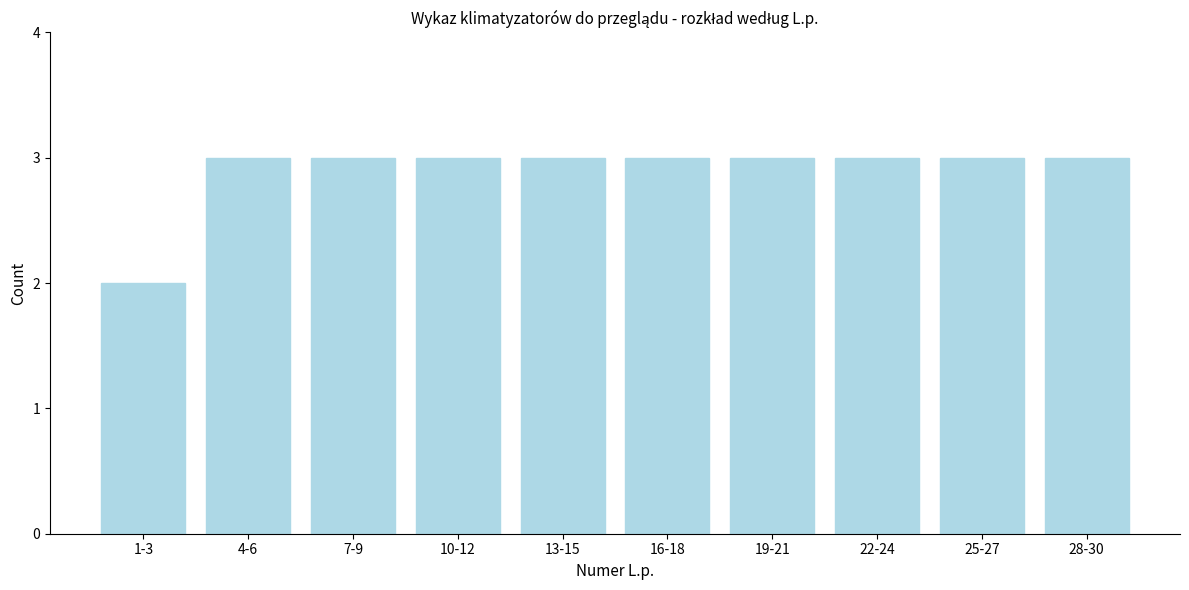

Reading right to left, transcribe all the data shown in this chart.

28-30=3	25-27=3	22-24=3	19-21=3	16-18=3	13-15=3	10-12=3	7-9=3	4-6=3	1-3=2